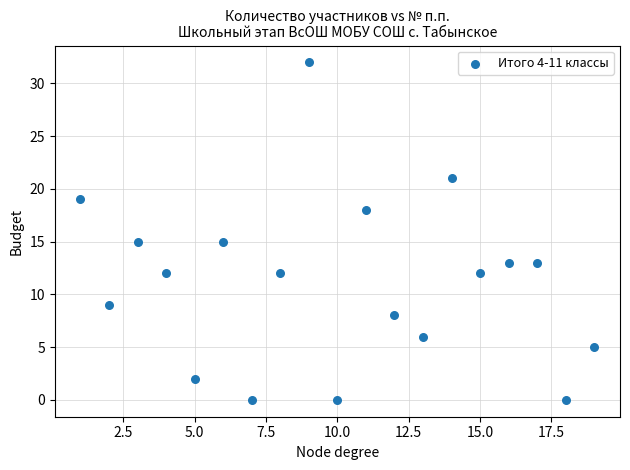

What is the range of Y values (max minus min)?

32